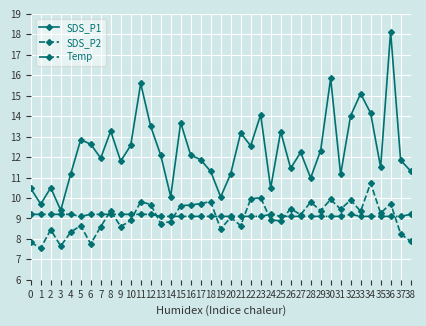

What is the total value across all series at 36?

37.0